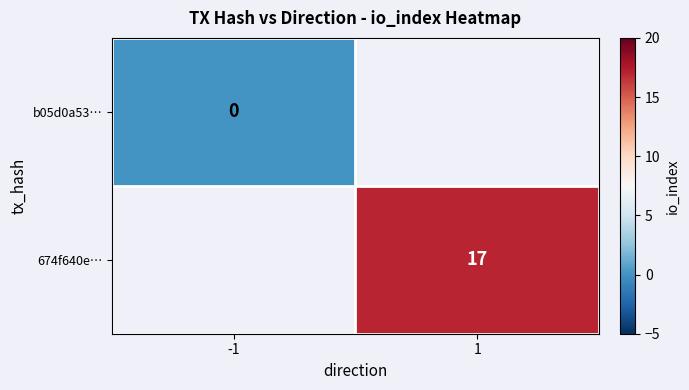

The 674f640e… series shows 17 at 1. True or false?

True